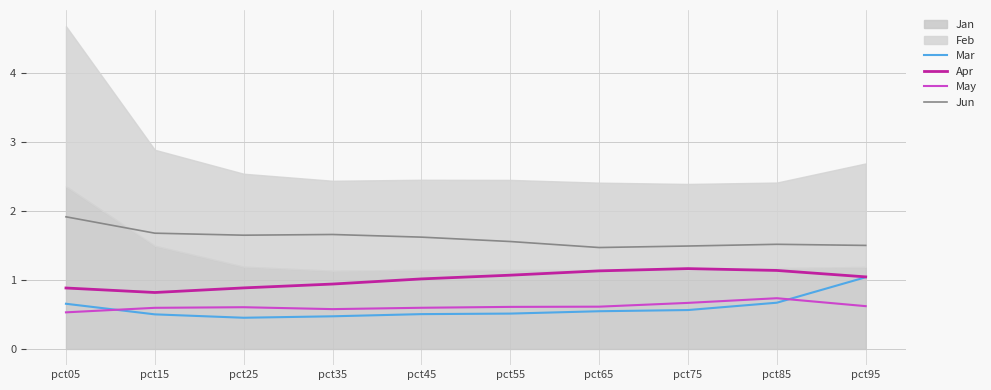

True or false: May has a value of 1.0 at pct35.

False